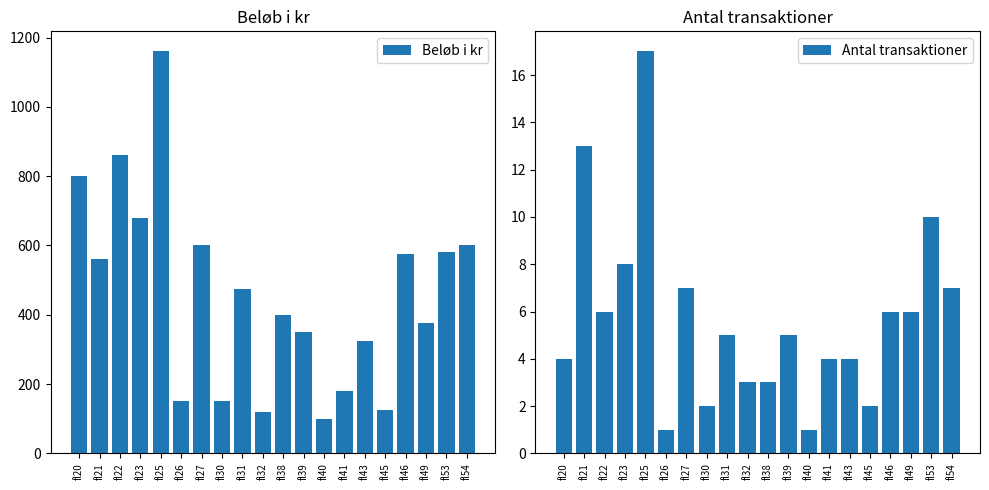

The value of Beløb i kr at fl26 is 92. True or false?

False